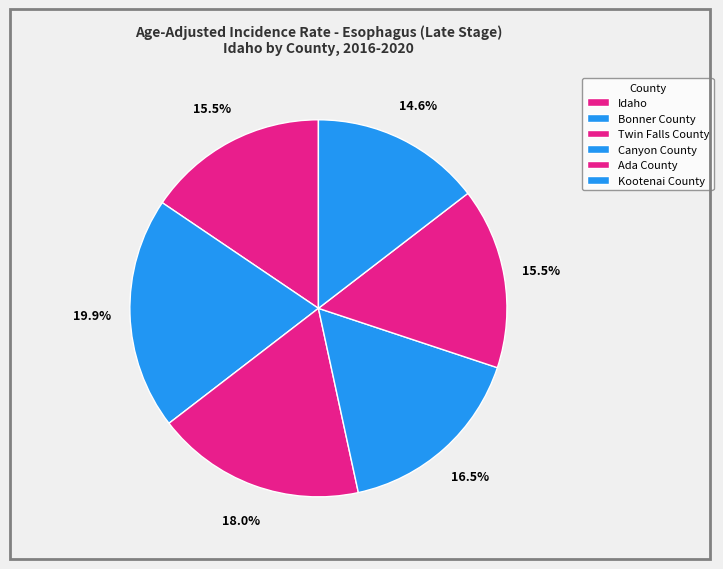

Count the number of slices in the pie.

6